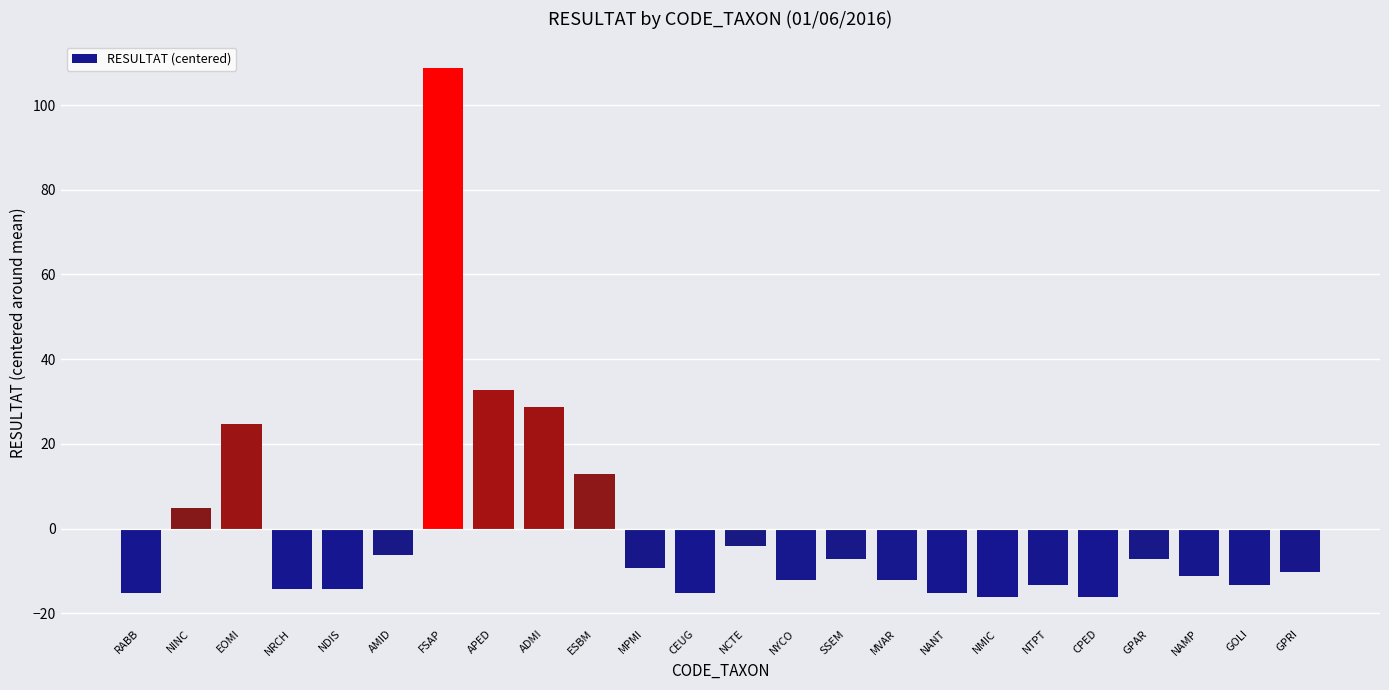

What position from the left is FSAP?

7